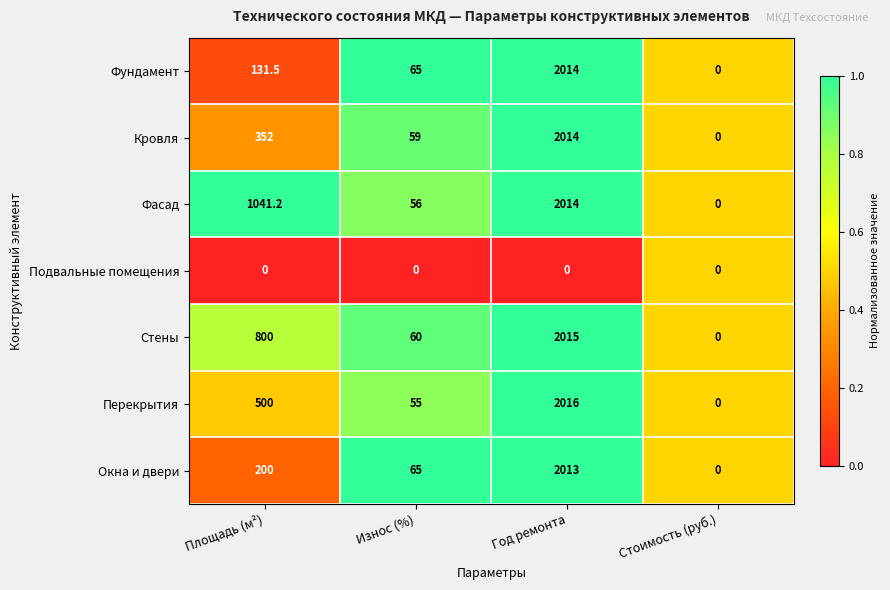

What is the greatest value displayed?

2016.0